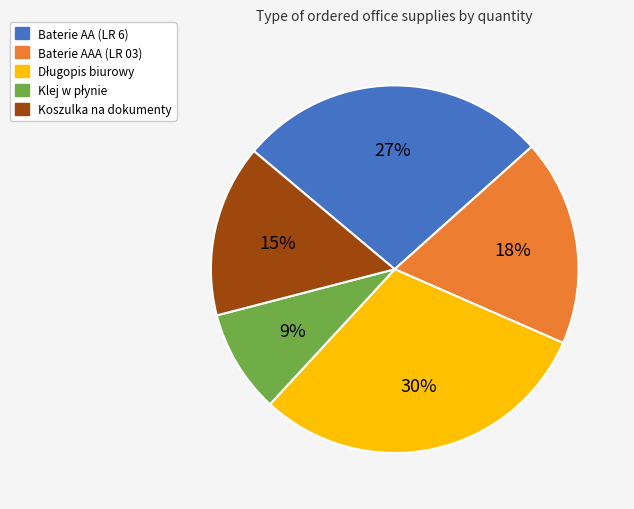

Is there any slice that represents more than half of the pie?

No